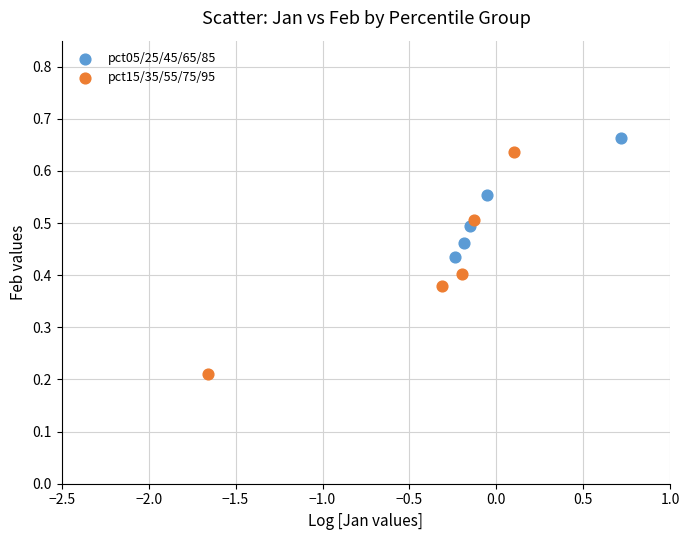

Which series reaches the minimum Y coordinate?

pct15/35/55/75/95